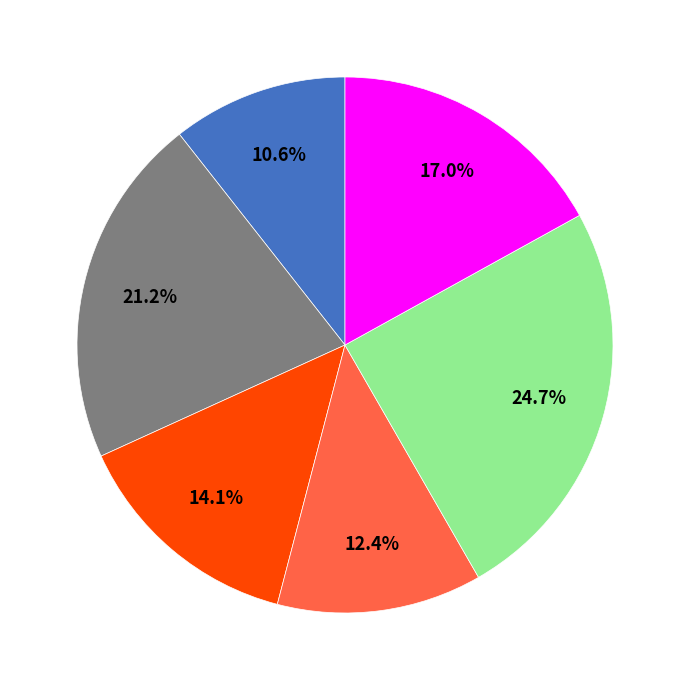

Is there a majority slice in this chart?

No